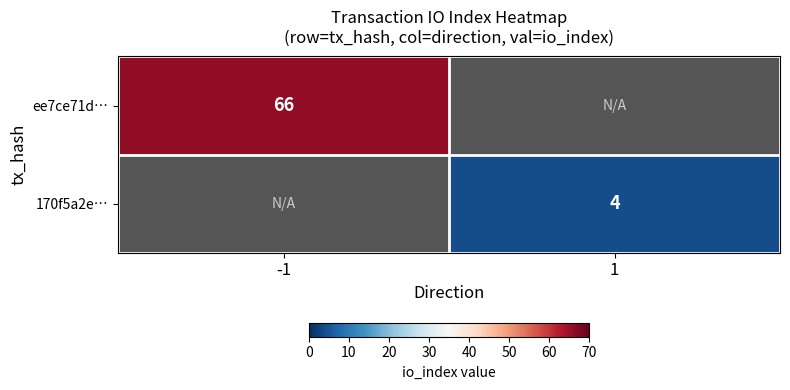

Is the value of 170f5a2e… at 1 greater than the value of ee7ce71d… at -1?

No